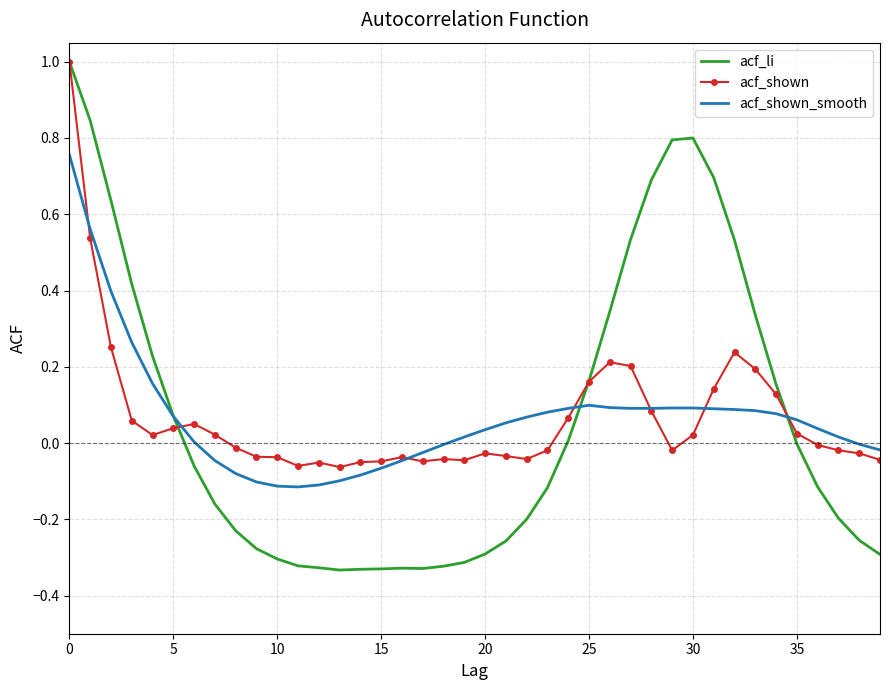

Which series has the largest range (max minus min)?

acf_li